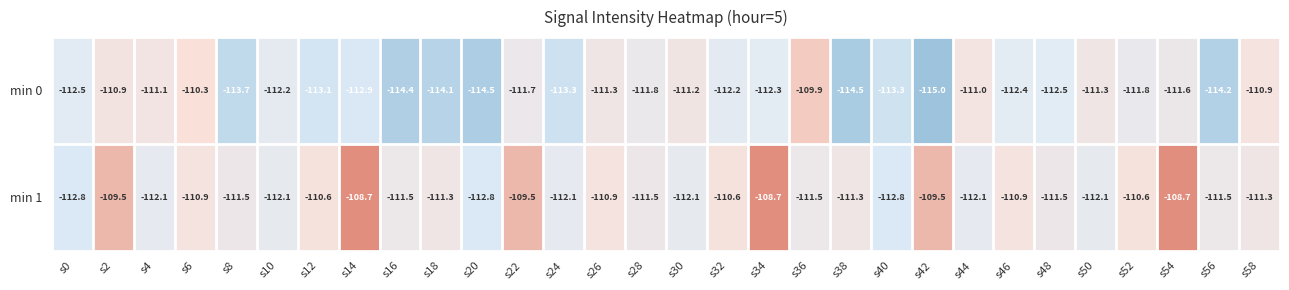

What is the difference between the min 1 values at s16 and s12?

0.9